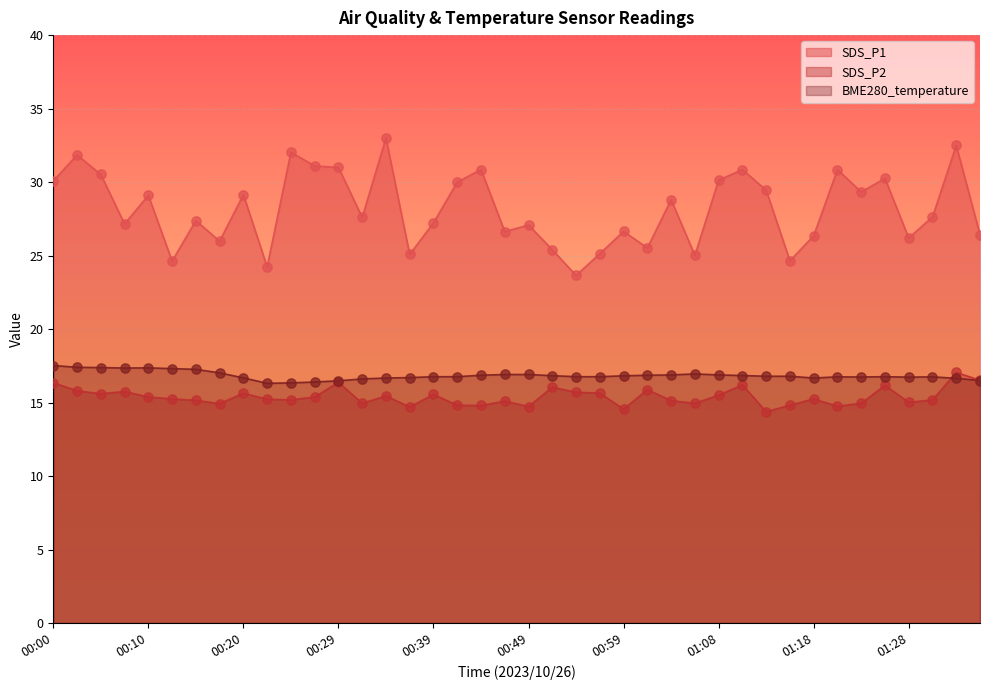

Which series reaches the minimum Y coordinate?

SDS_P2